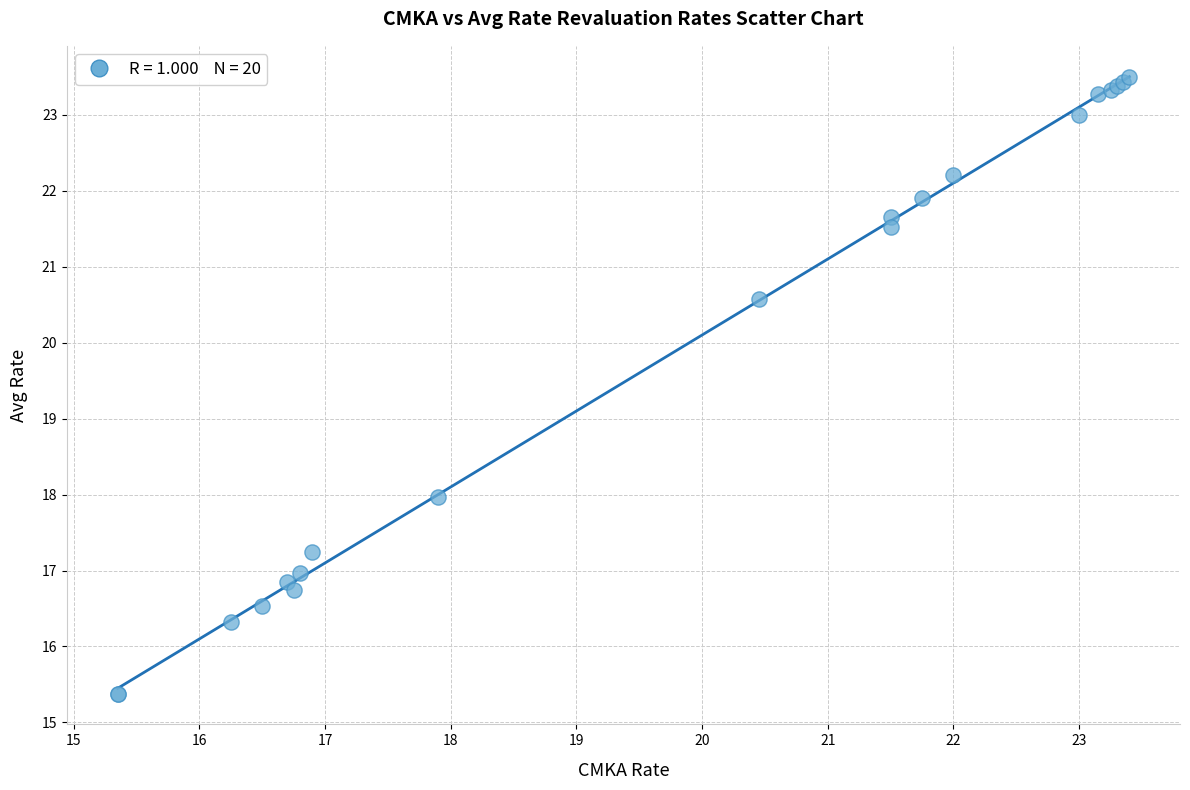

What Y value in the scatter plot is closest to 19?

18.0